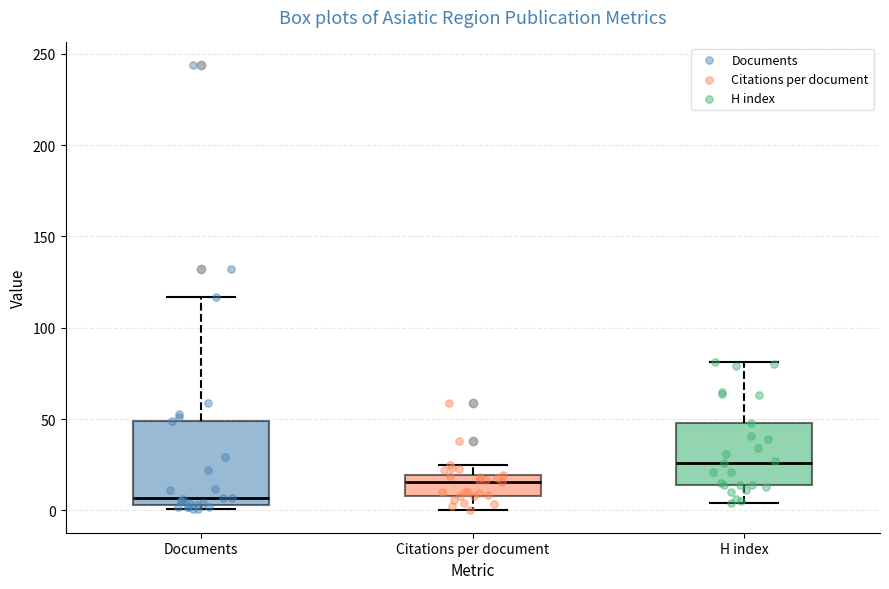

Which box has the lowest median line?

Documents